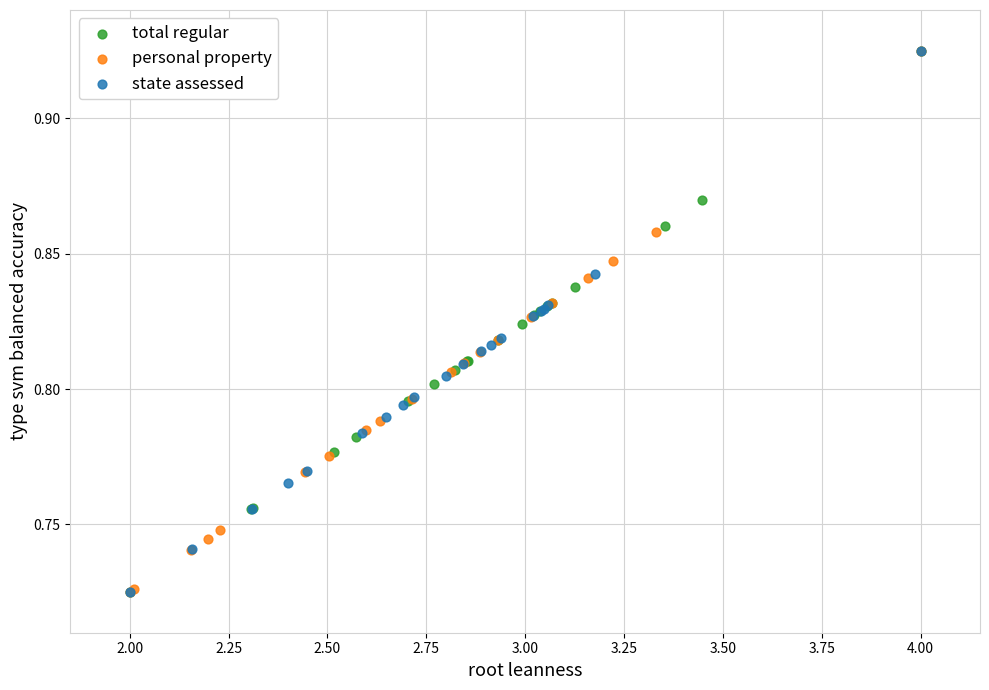

What are all the series names shown in the legend?

total regular, personal property, state assessed